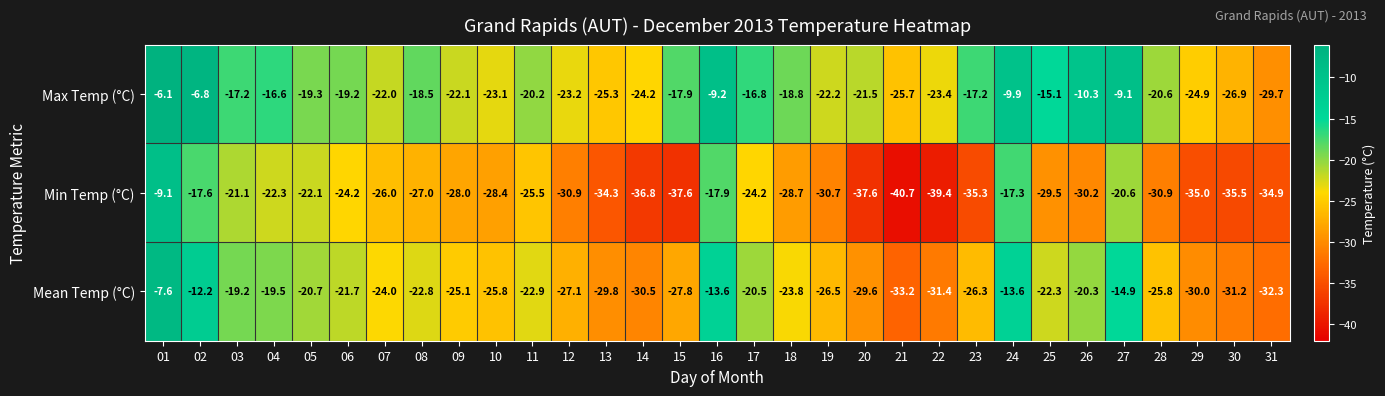

Rank the series by their maximum value, from lowest to highest.

Min Temp (°C), Mean Temp (°C), Max Temp (°C)